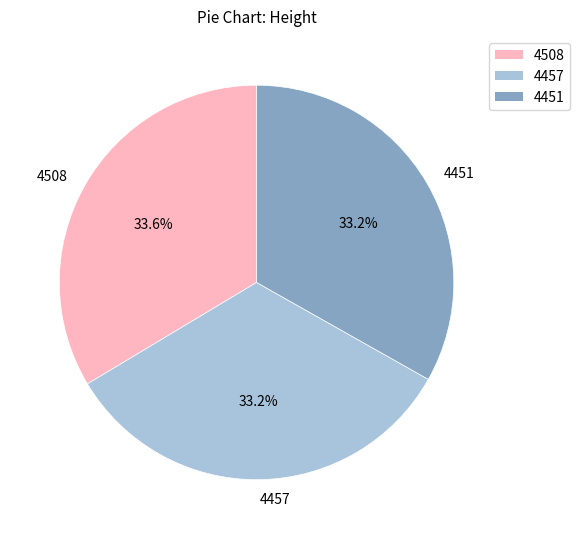

Approximately how many times larger is the value at 4457 compared to 4451?

1.0